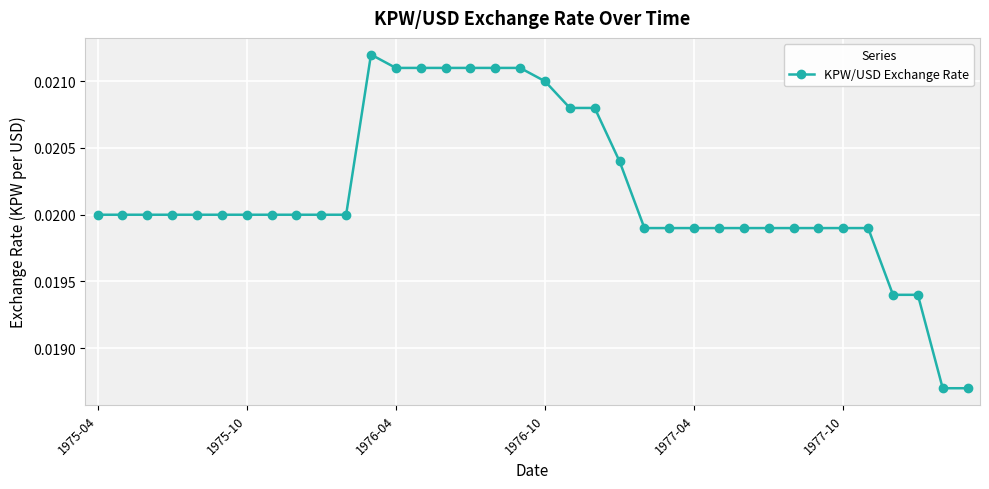

True or false: there are more than 0 points higher than both neighbors.

True